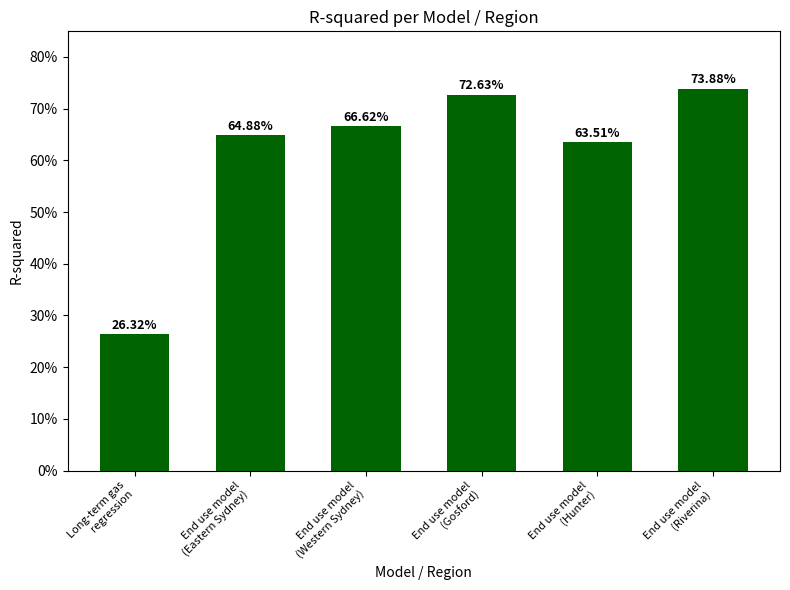

Reading right to left, extract all data points from this chart.

0.7	0.6	0.7	0.7	0.6	0.3